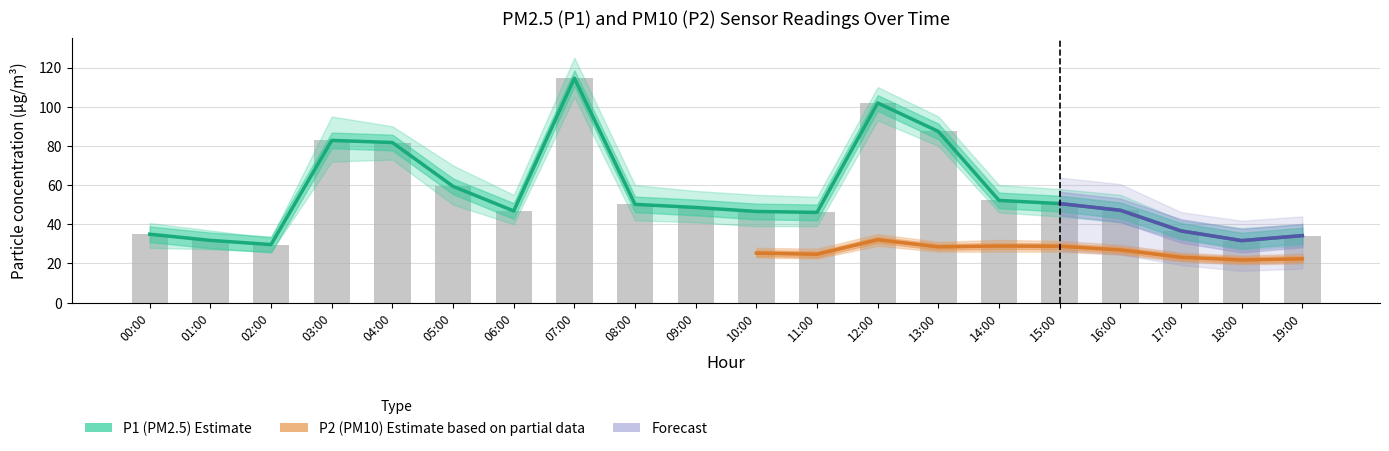

What is the smallest value displayed?

29.6